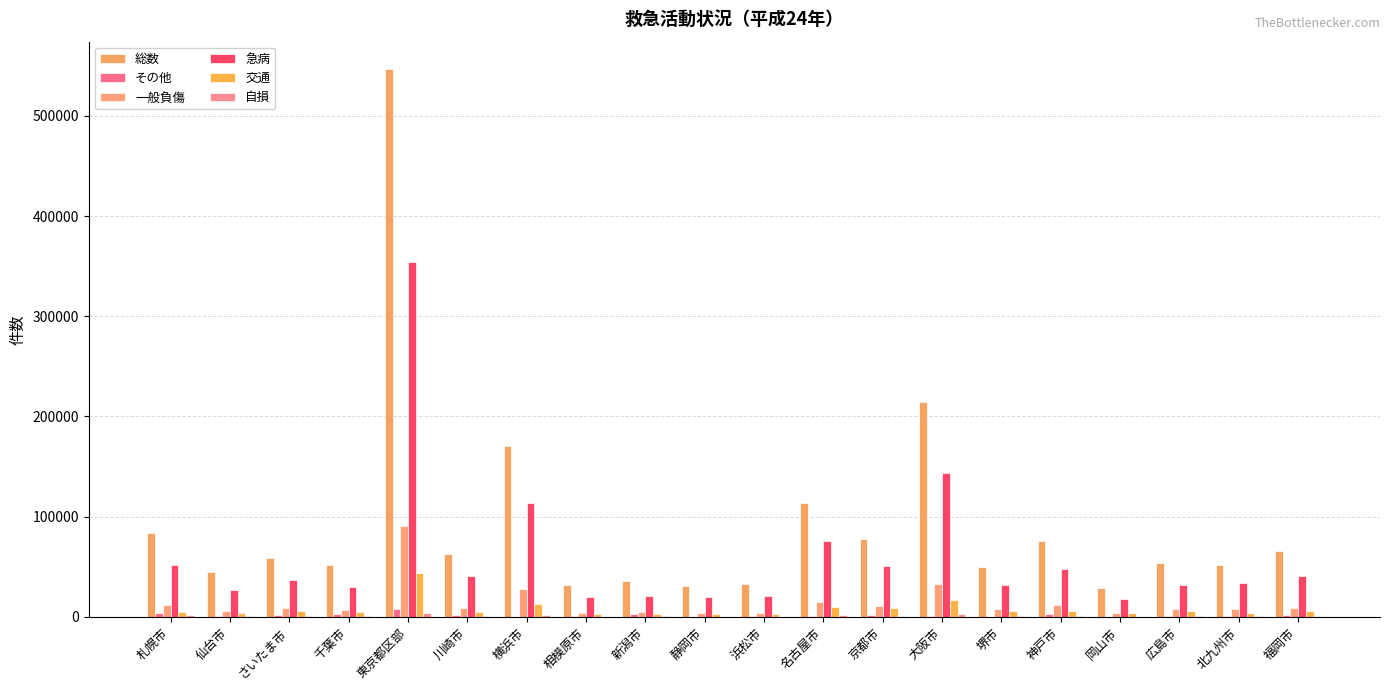

What is the average value of the 急病 series?

60558